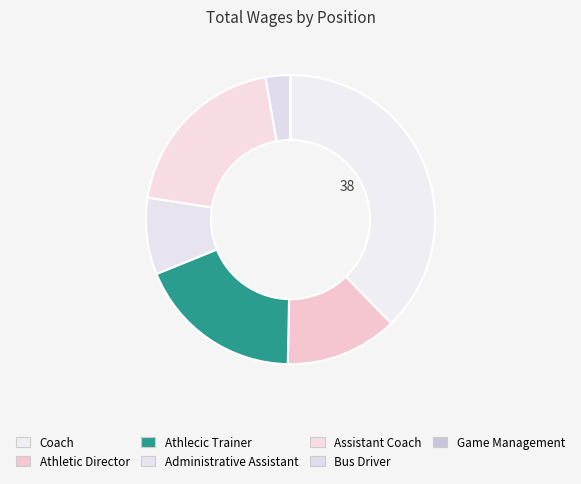

Do Assistant Coach and Bus Driver together represent more than half of the pie?

No